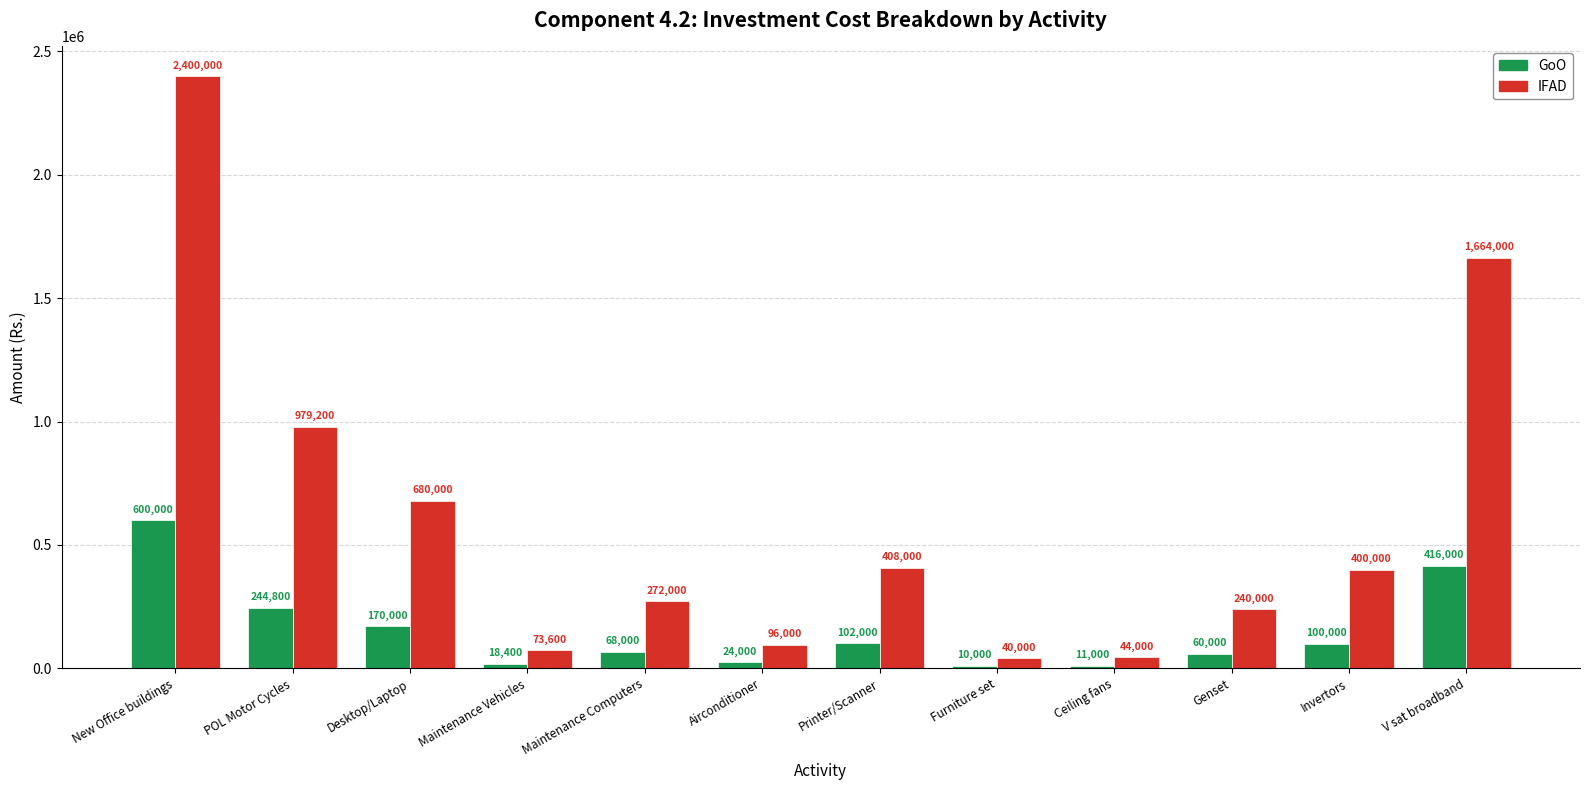

Between New Office buildings and Maintenance Computers, which series saw the biggest shift?

IFAD